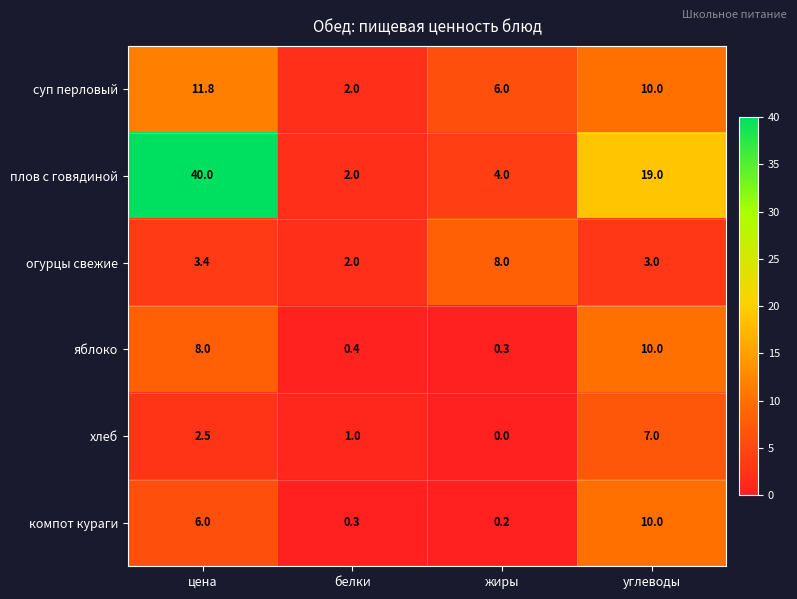

Is the value of хлеб at цена greater than the value of компот кураги at углеводы?

No